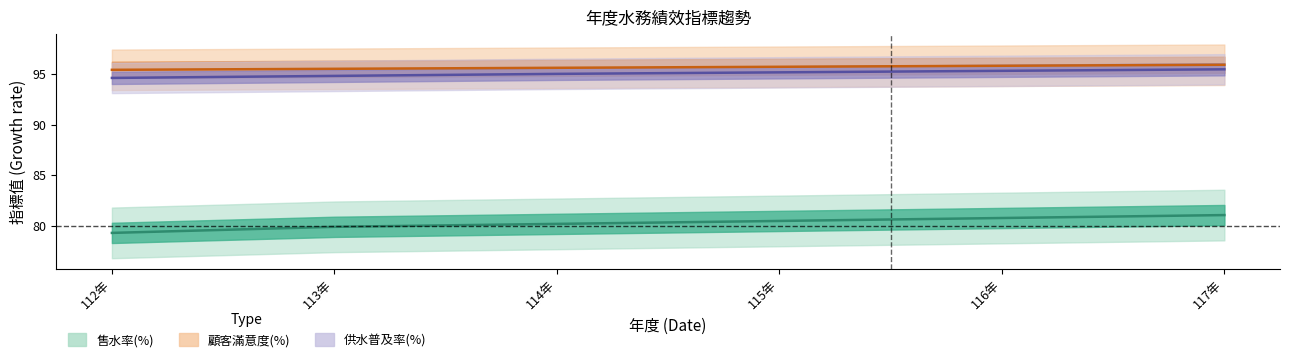

Is the value of 水質合格率(%) at 115年 greater than the value of 漏水率(%) at 117年?

Yes